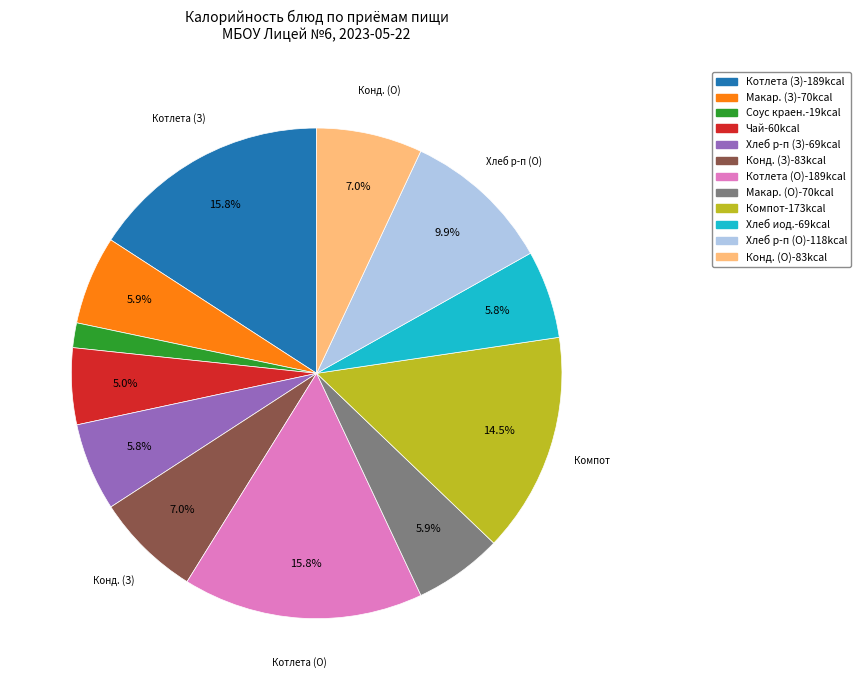

Does any single category account for the majority?

No